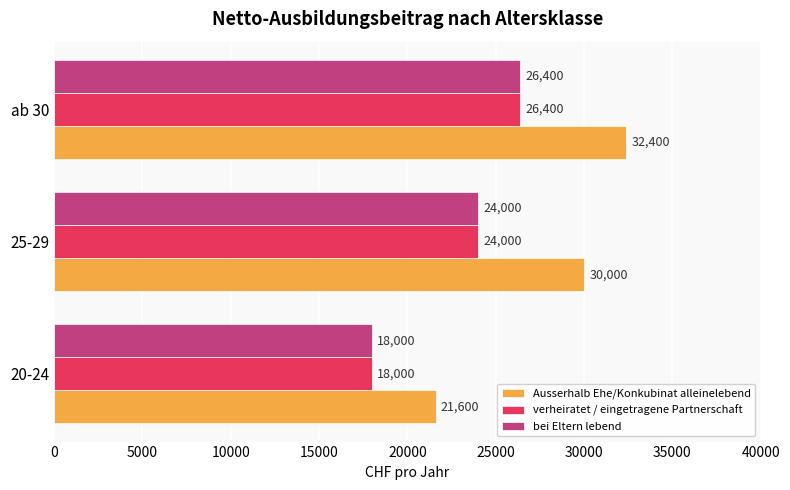

List the labels in order of Ausserhalb Ehe/Konkubinat alleinelebend value, largest first.

ab 30, 25-29, 20-24